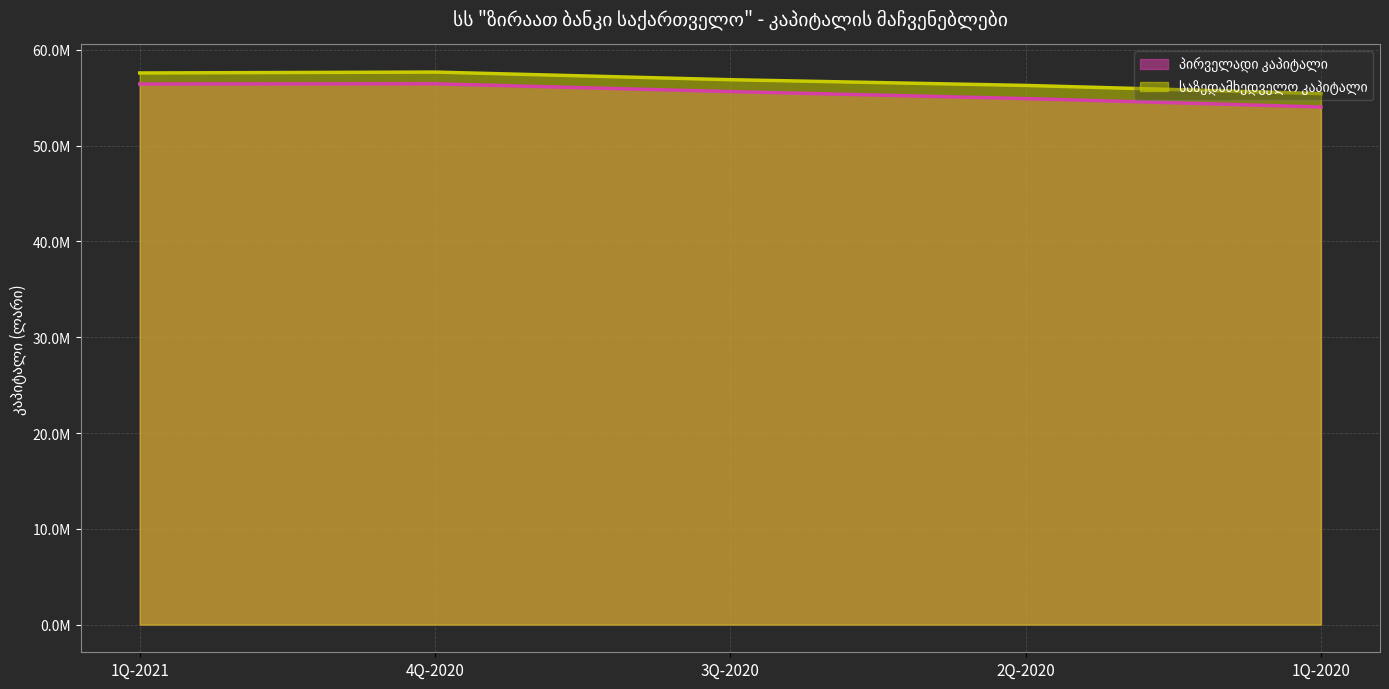

Reading right to left, extract all data points from this chart.

პირველადი კაპიტალი: 54030544.2	54905755.9	55635723.9	56448456.5	56427701.1
საზედამხედველო კაპიტალი: 55425514.0	56278492.6	56875224.0	57671941.3	57578852.8